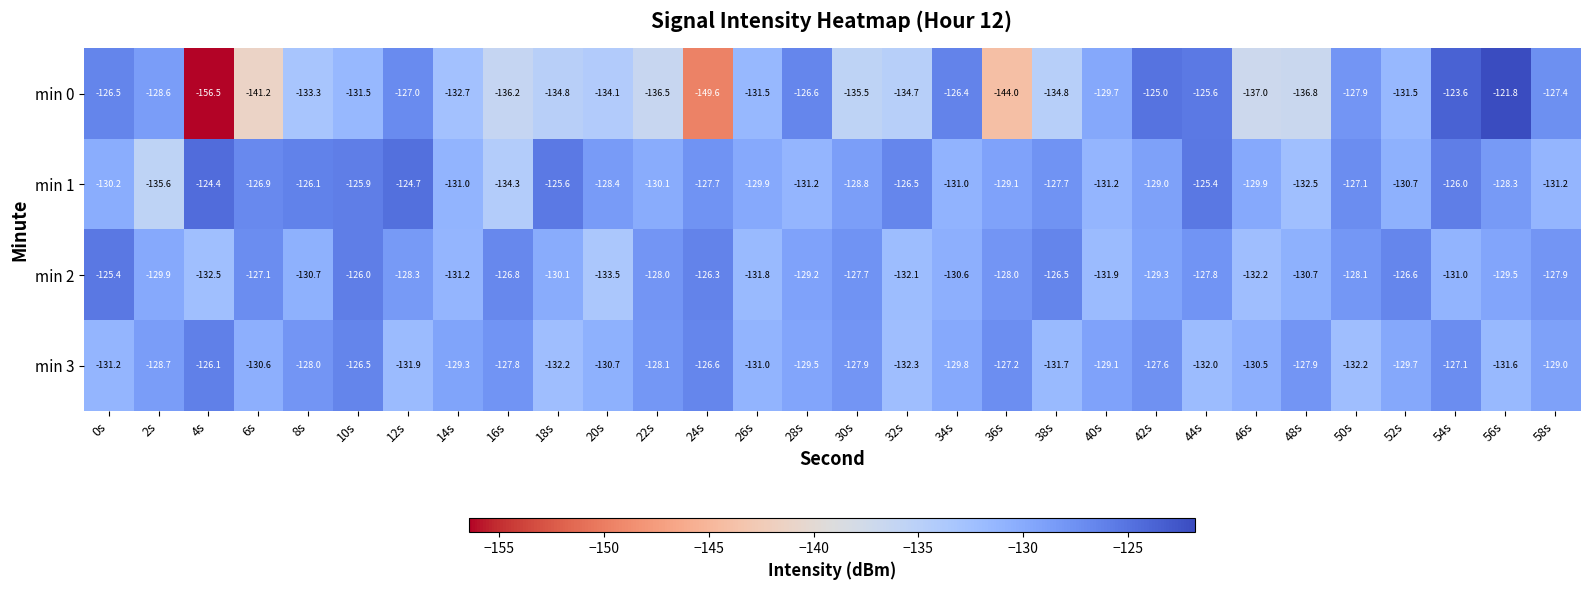

What is the difference between the min 3 values at 54s and 6s?

3.5